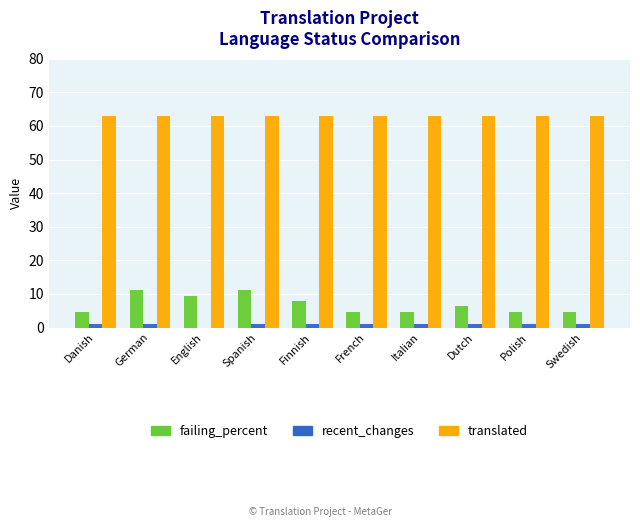

True or false: translated has a value of 93.1 at Polish.

False